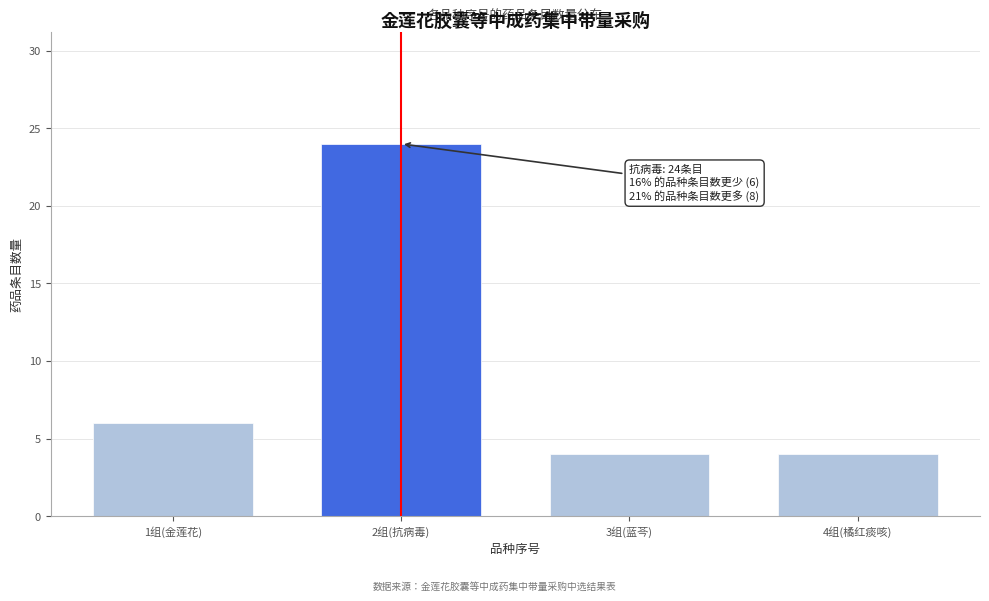

Reading right to left, list all the values displayed in this chart.

4	4	24	6